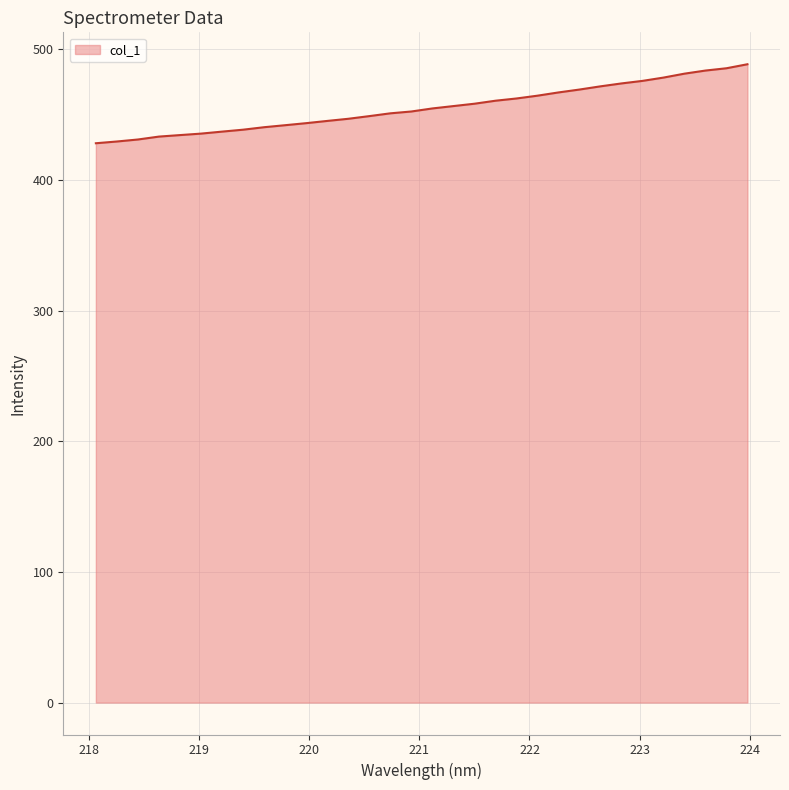

What is the minimum value shown in the chart?

428.1